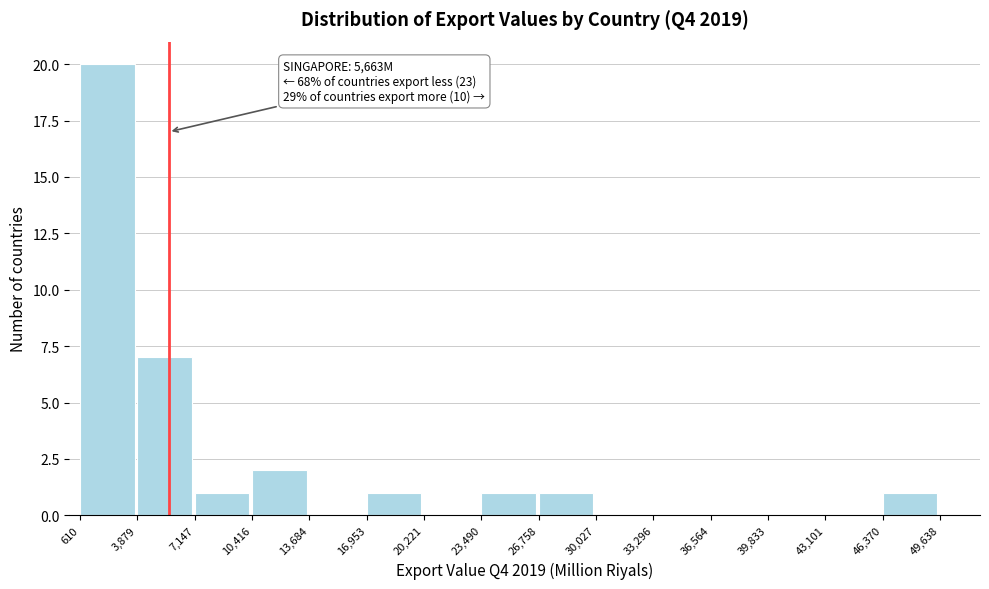

Which range on the x-axis has the tallest bar?

610 to 3,879